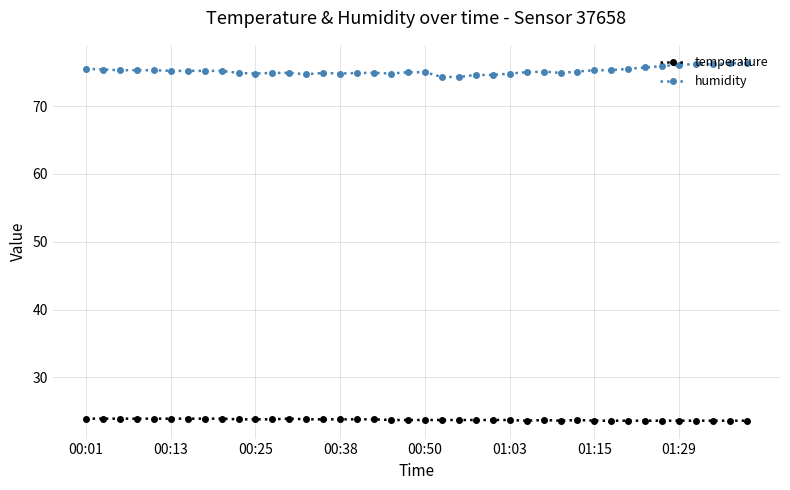

What is the average value of the humidity series?

75.2